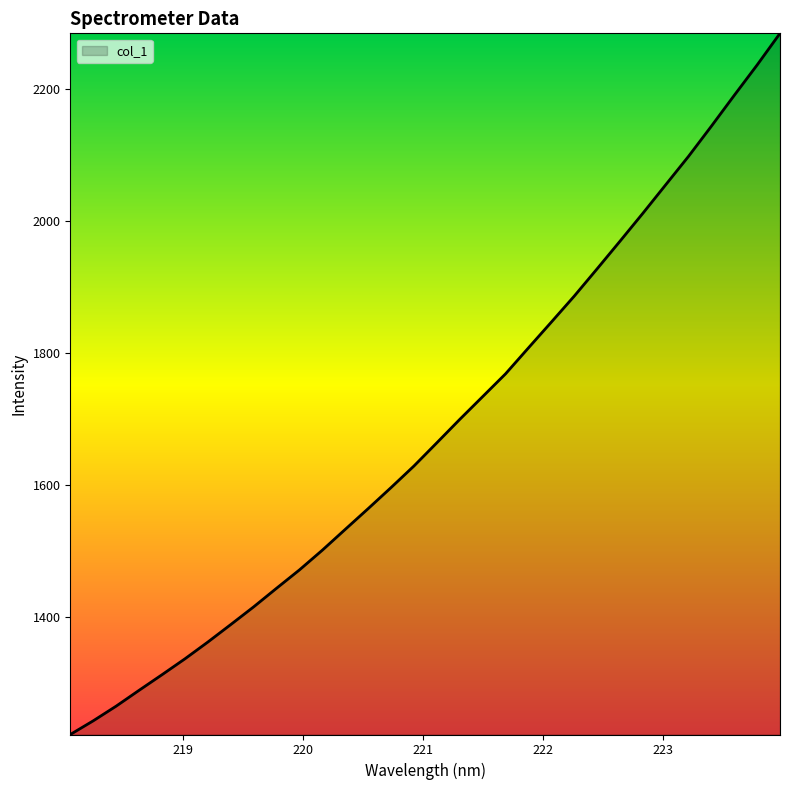

What is the difference between the maximum and minimum values?

1063.6